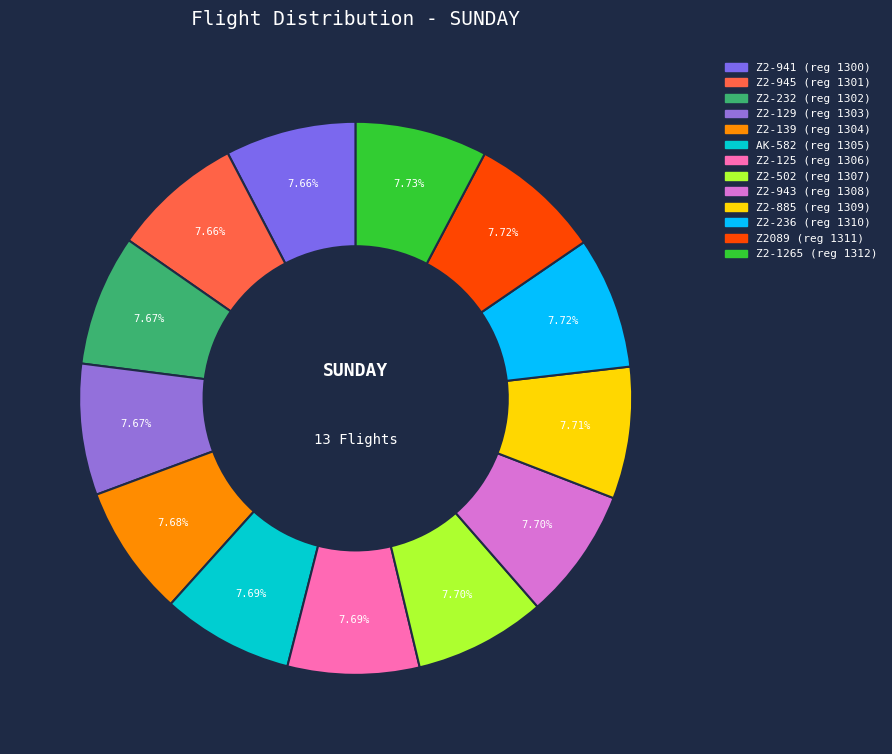

How many segments does this pie chart have?

13